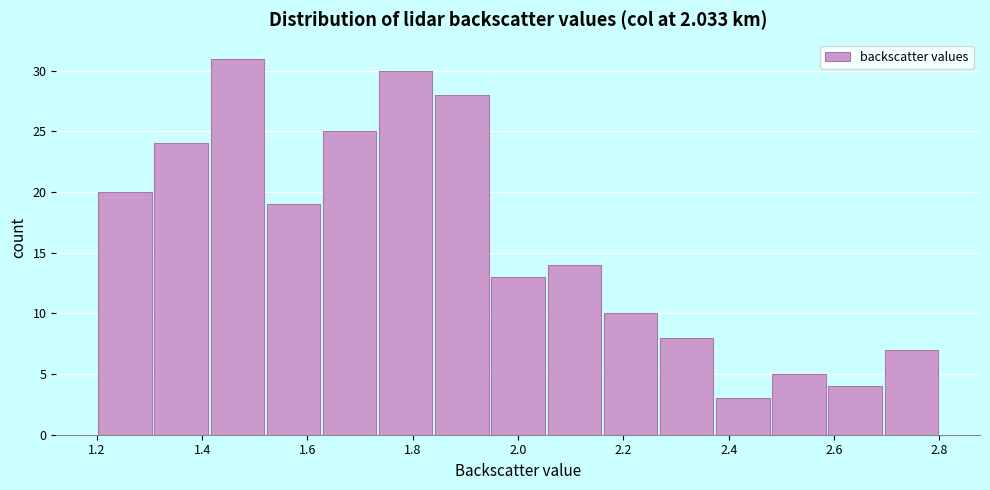

Reading left to right, list every bar in this chart as the range it spans on the x-axis followed by its height. Neither the bar edges nor the heights are printed on the chart, so give them approximately, as read against the axes.

1.20 to 1.30: 20
1.30 to 1.42: 24
1.42 to 1.52: 31
1.52 to 1.62: 19
1.62 to 1.74: 25
1.74 to 1.84: 30
1.84 to 1.94: 28
1.94 to 2.06: 13
2.06 to 2.16: 14
2.16 to 2.26: 10
2.26 to 2.38: 8
2.38 to 2.48: 3
2.48 to 2.58: 5
2.58 to 2.70: 4
2.70 to 2.80: 7